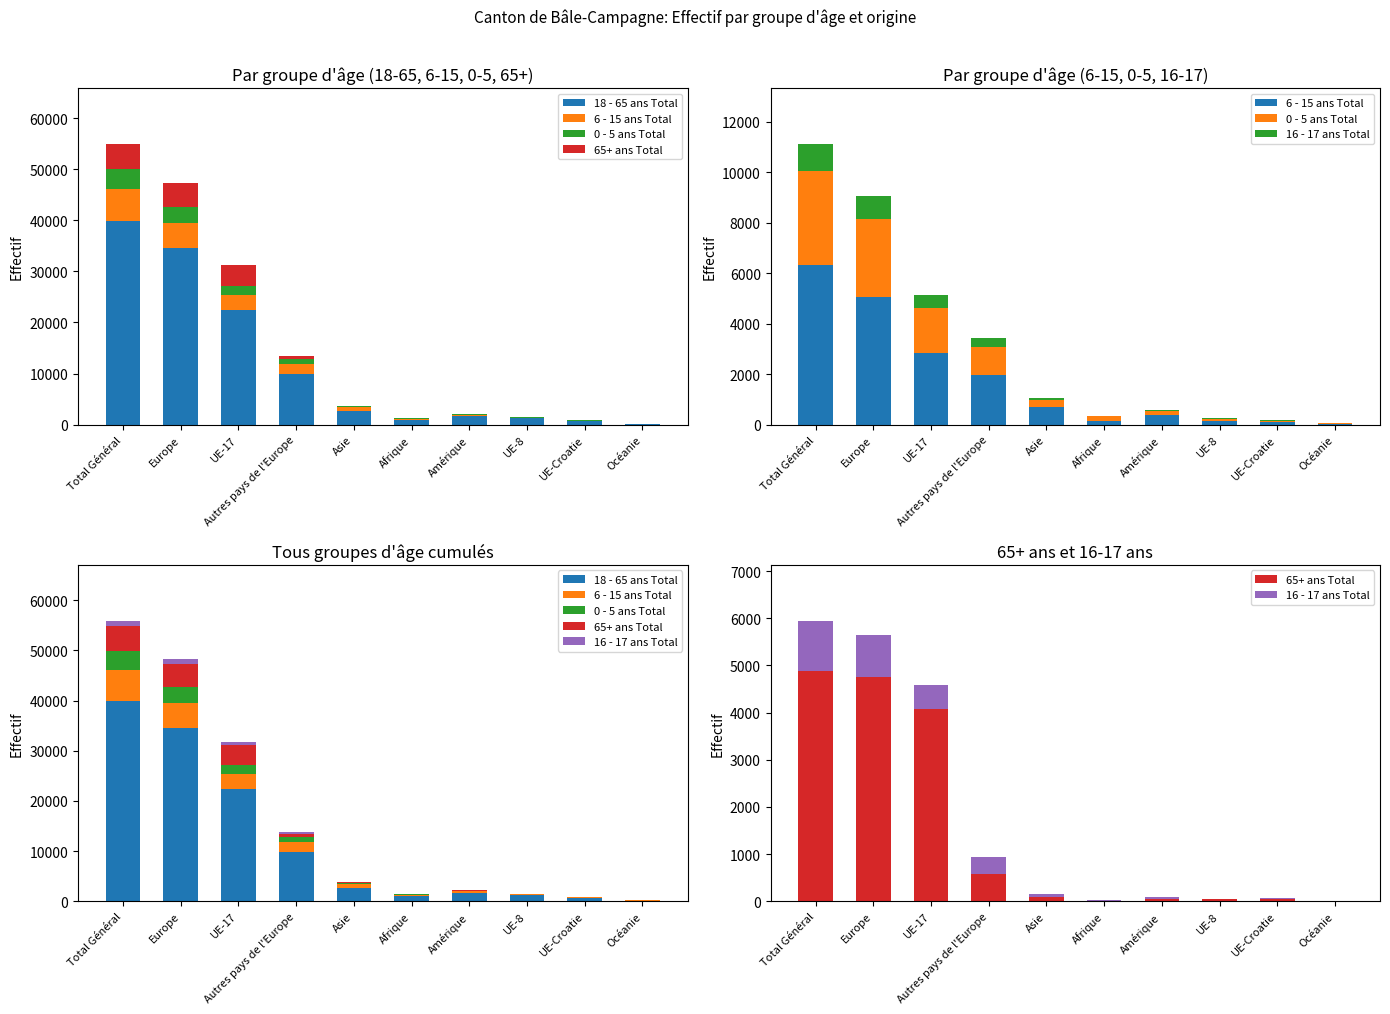

Rank the categories by 65+ ans Total value from highest to lowest.

Total Général, Europe, UE-17, Autres pays de l'Europe, Asie, UE-Croatie, Amérique, UE-8, Afrique, Océanie